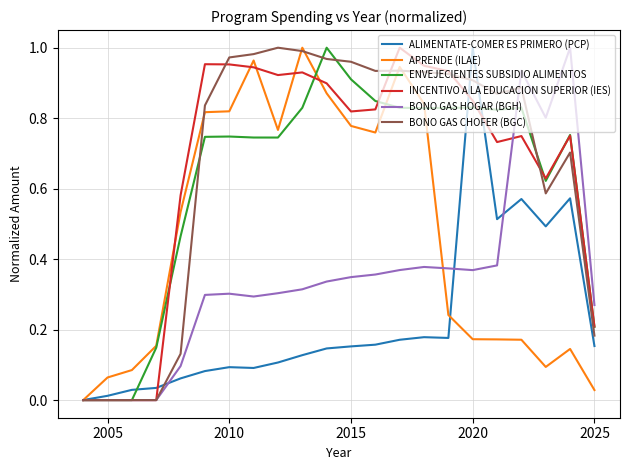

What are all the series names shown in the legend?

ALIMENTATE-COMER ES PRIMERO (PCP), APRENDE (ILAE), ENVEJECIENTES SUBSIDIO ALIMENTOS, INCENTIVO A LA EDUCACION SUPERIOR (IES), BONO GAS HOGAR (BGH), BONO GAS CHOFER (BGC)